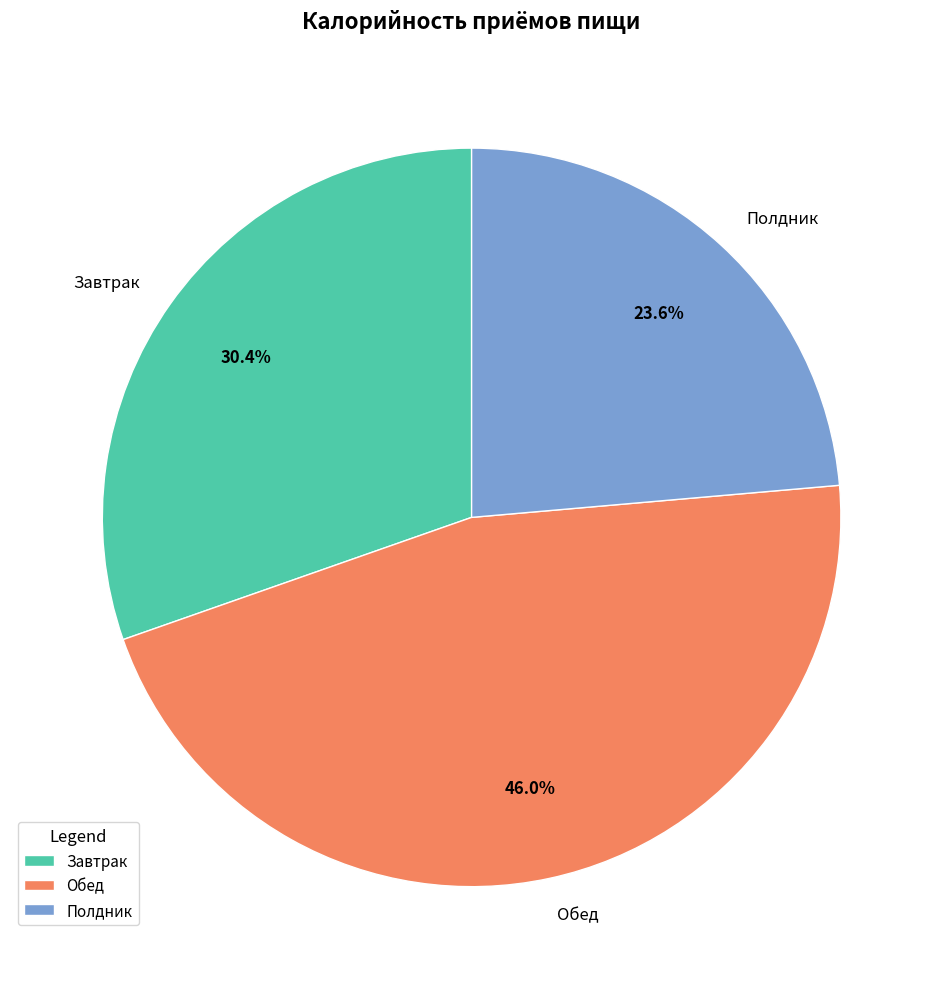

The Обед slice represents 59% of the pie. True or false?

False